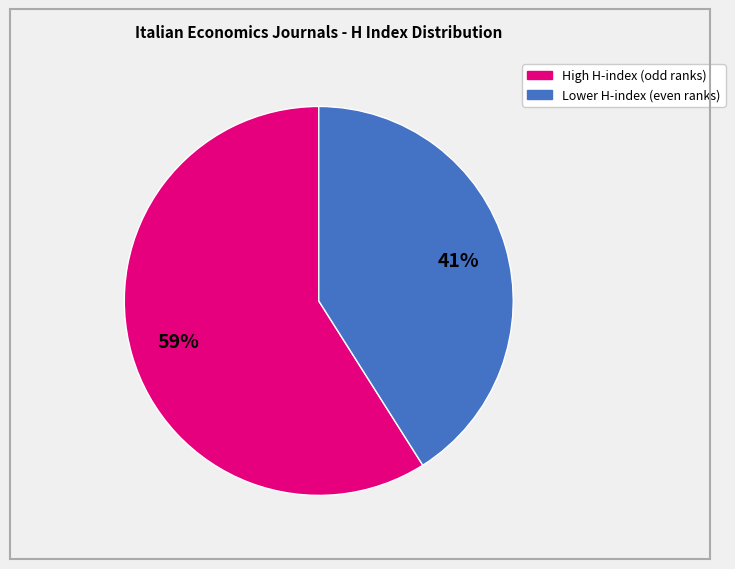

Is there any slice that represents more than half of the pie?

Yes